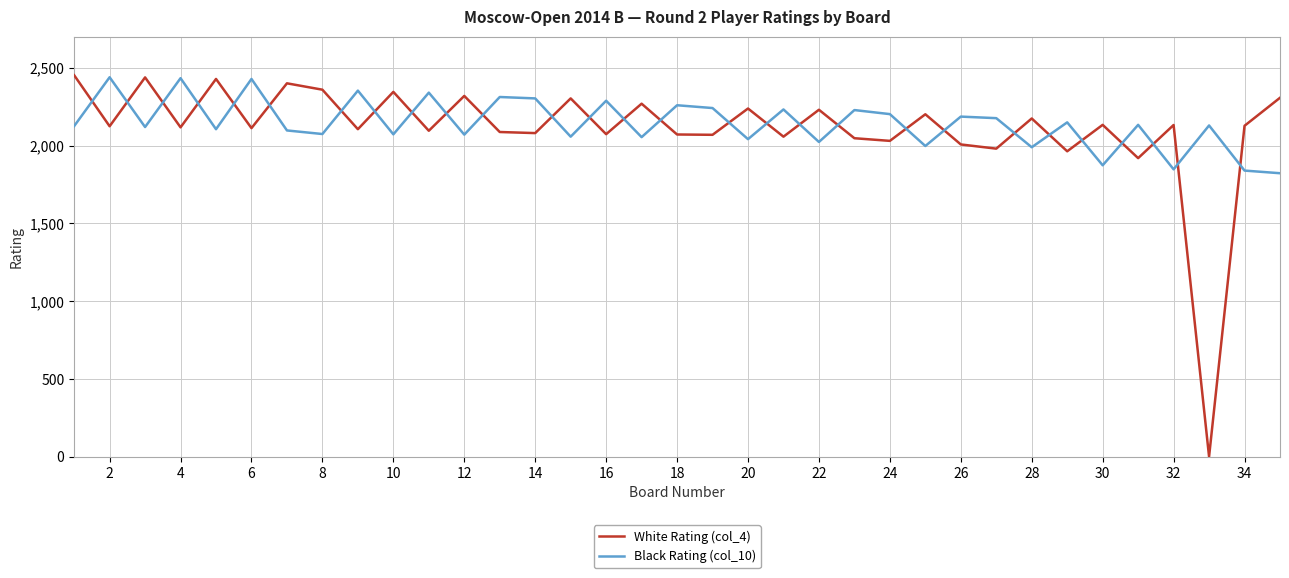

At how many categories does at least one series exceed 1525?

35